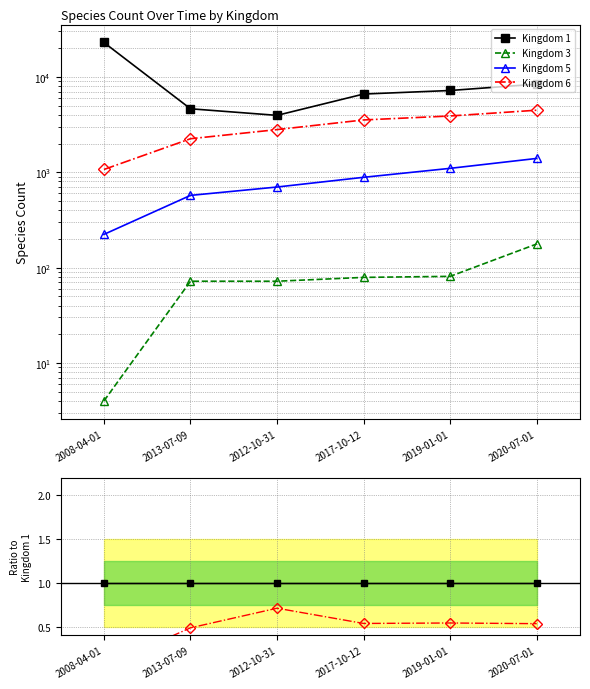

How many lines are shown in the chart?

4